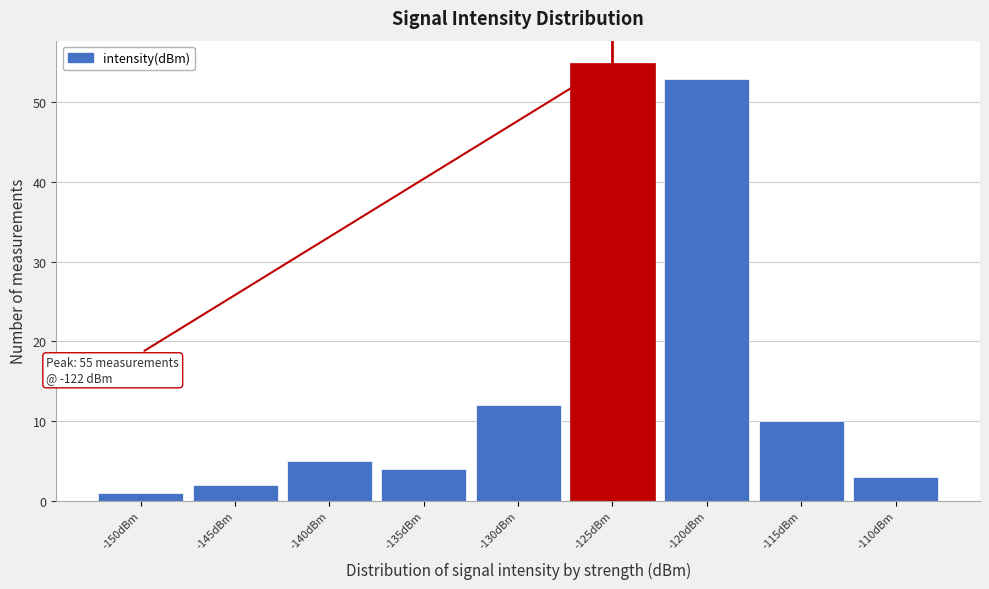

Reading right to left, list all the values displayed in this chart.

-110dBm=3	-115dBm=10	-120dBm=53	-125dBm=55	-130dBm=12	-135dBm=4	-140dBm=5	-145dBm=2	-150dBm=1